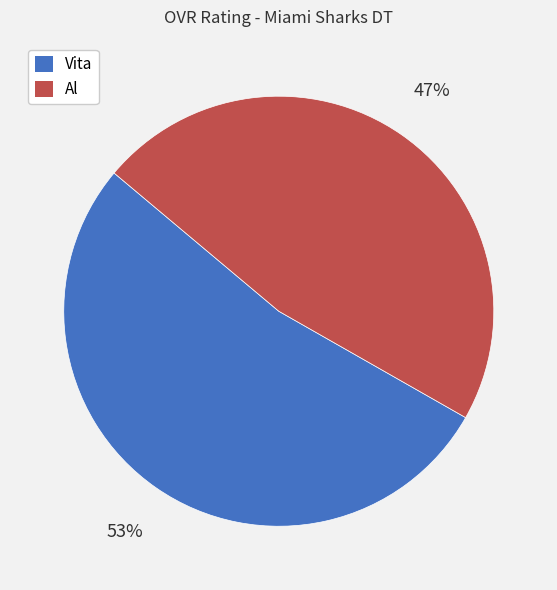

Which category has the biggest portion of the pie?

Vita